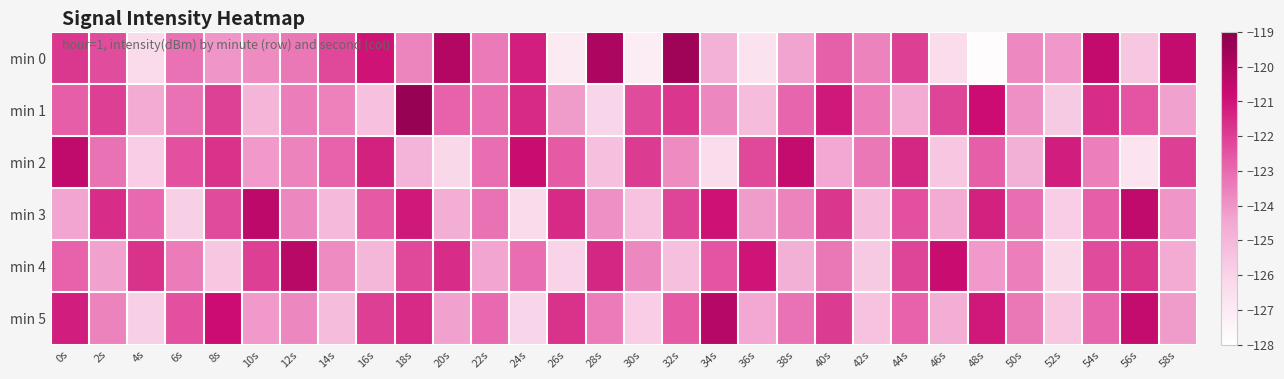

Which series has the largest total across all categories?

min 1